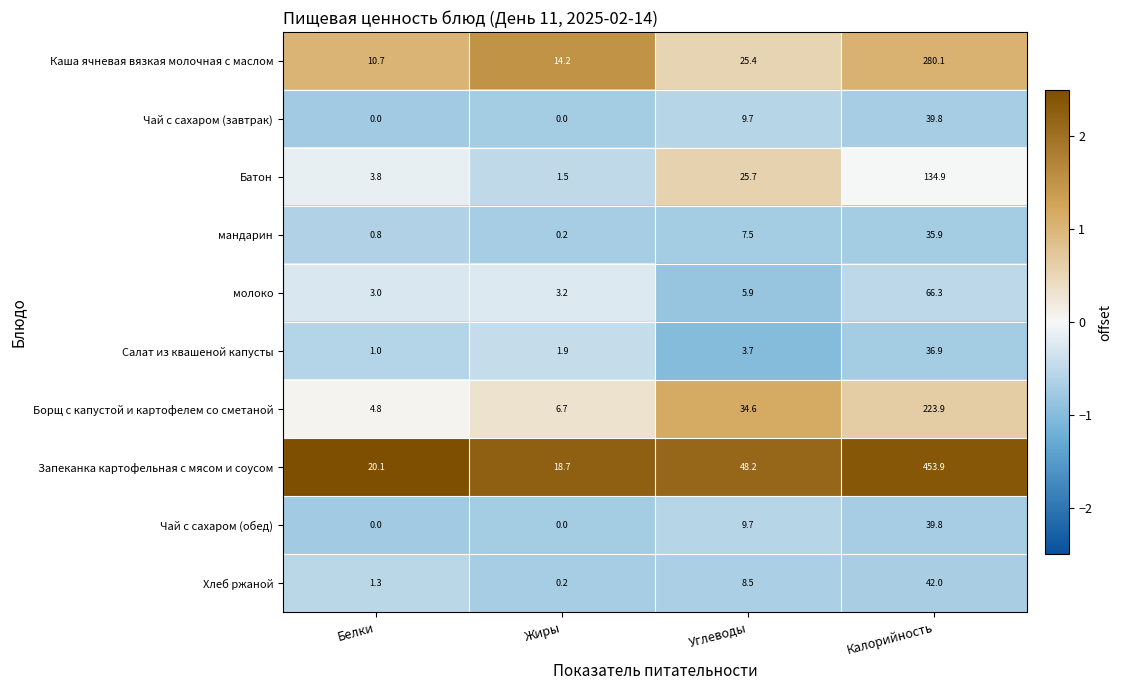

Between Белки and Жиры, which series saw the biggest shift?

Каша ячневая вязкая молочная с маслом